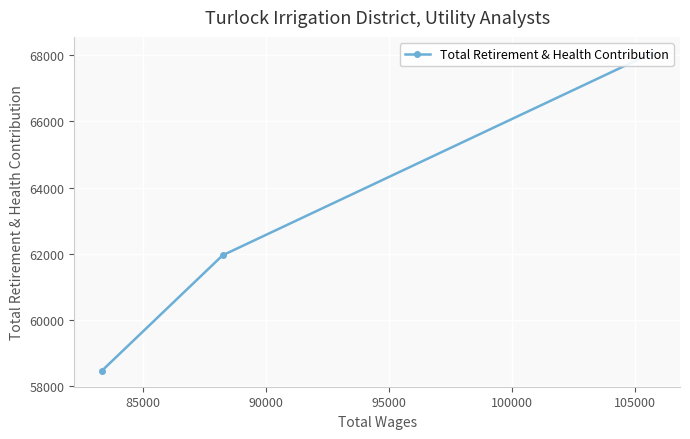

Does the chart display data point markers on the line(s)?

Yes